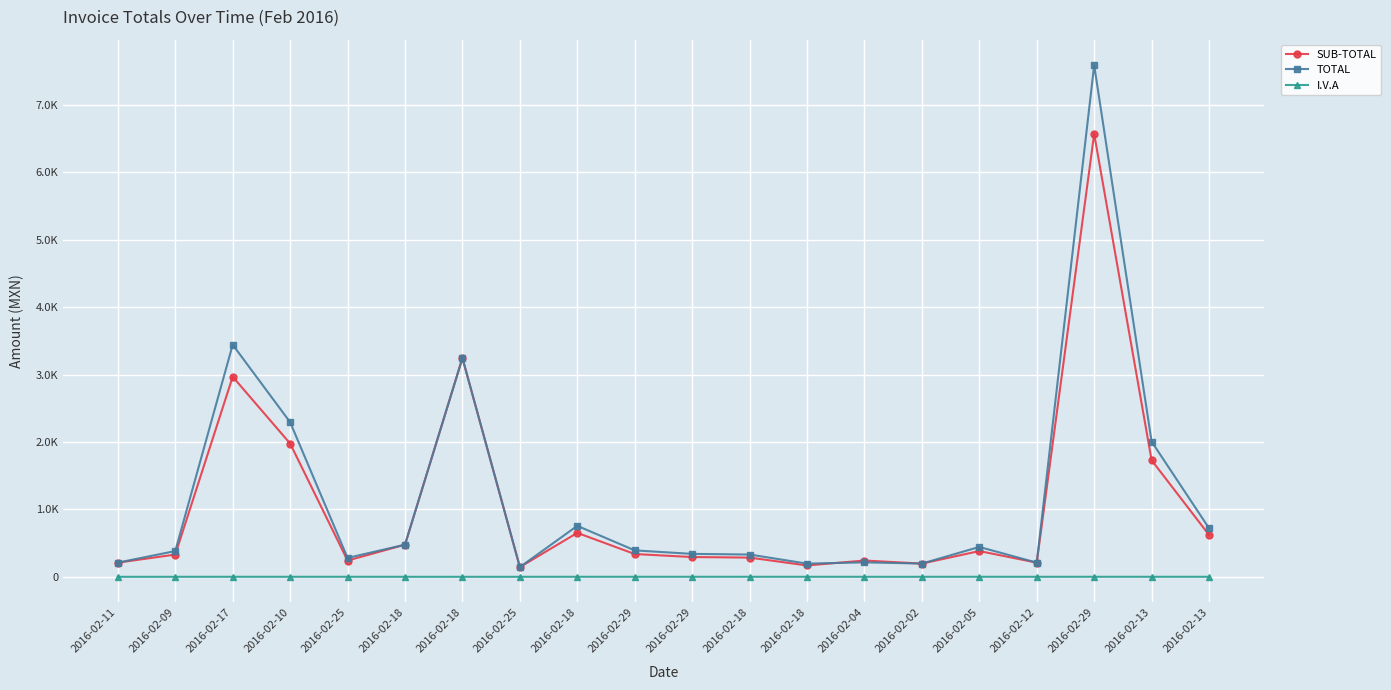

Does the chart have visible grid lines?

Yes